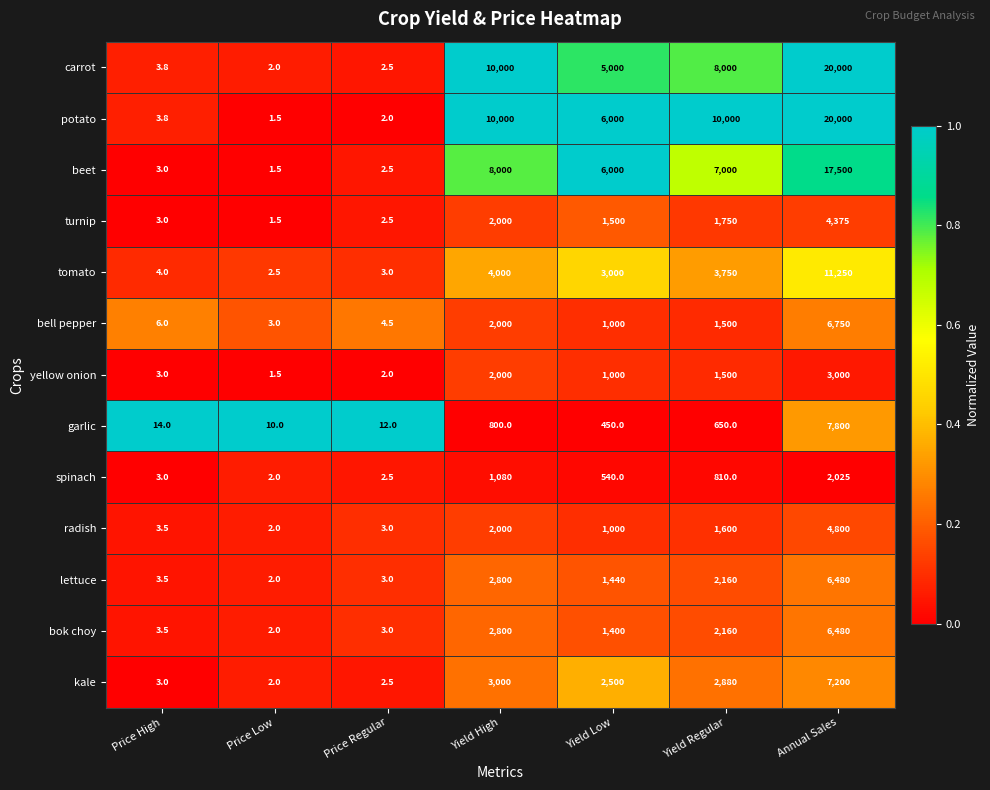

At which category is the sum across all series the highest?

Annual Sales